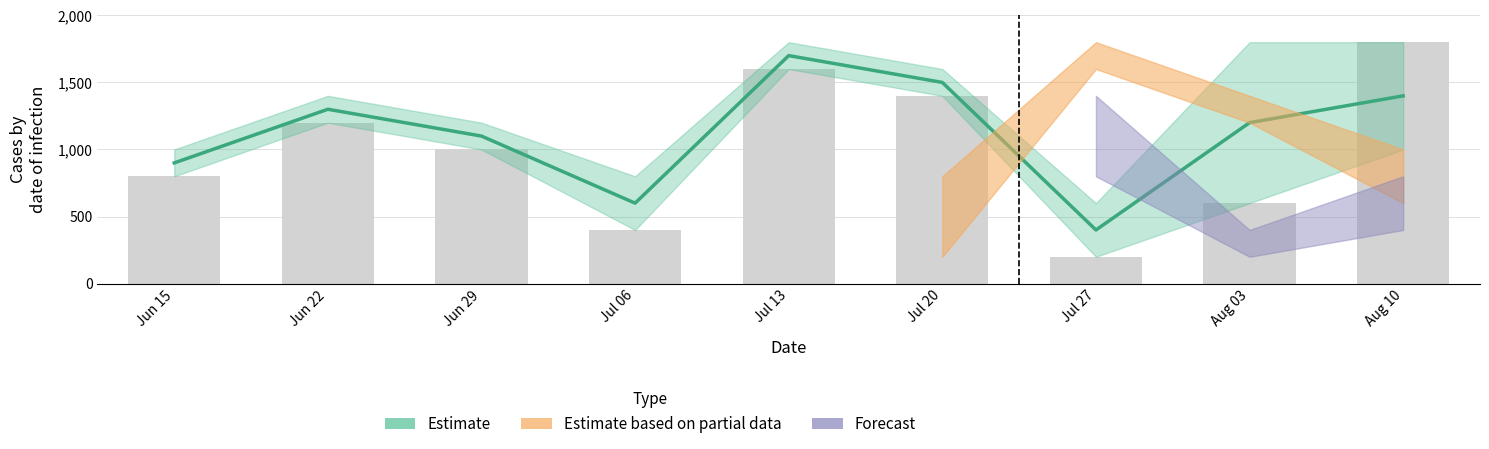

Reading left to right, what are all the values shown in this chart?

900	1300	1100	600	1700	1500	400	1200	1400